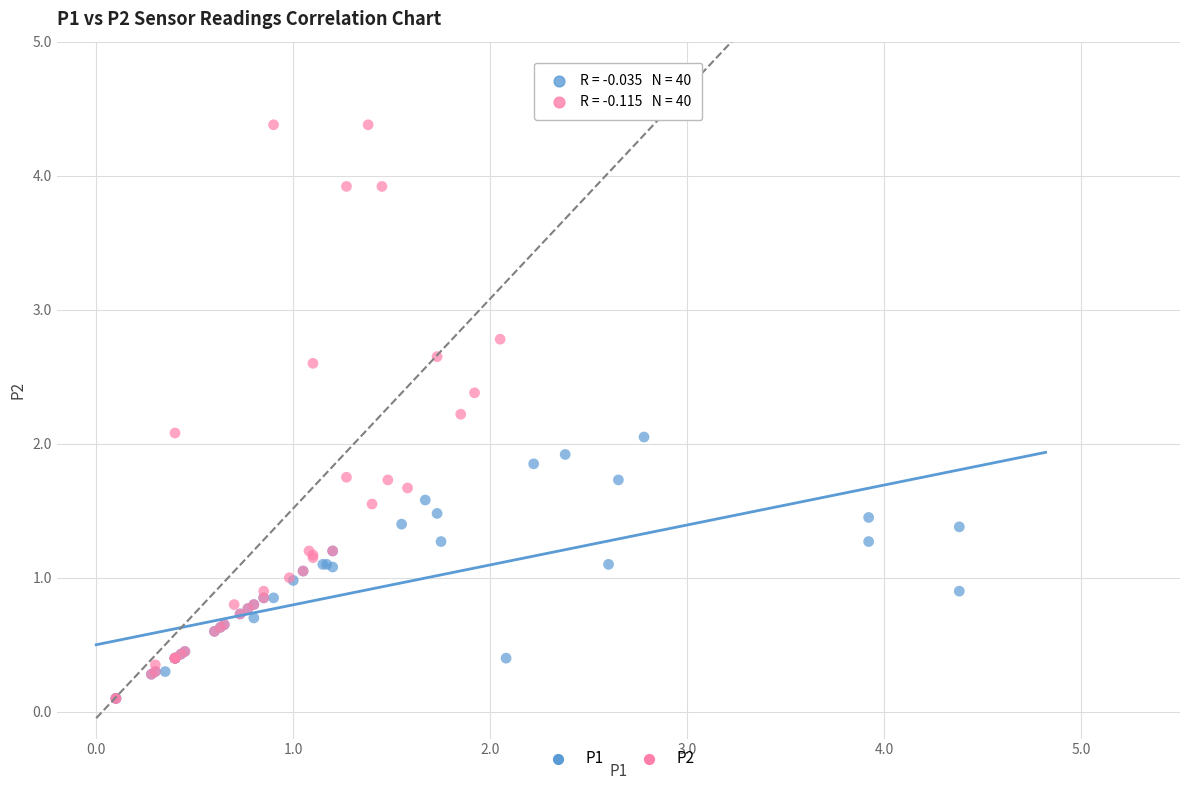

Which series reaches the maximum Y coordinate?

P2